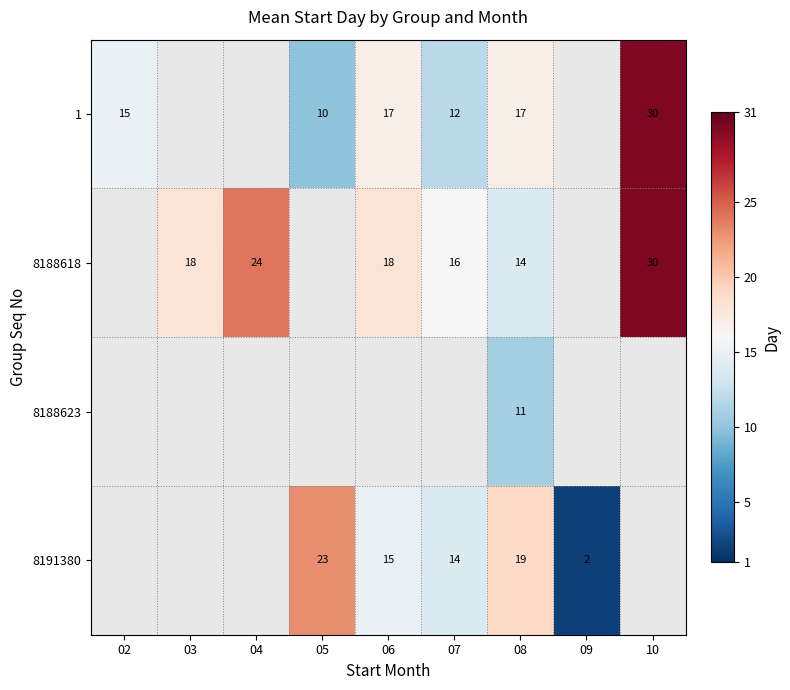

At 08, list the series in order from largest to smallest.

8191380, 1, 8188618, 8188623